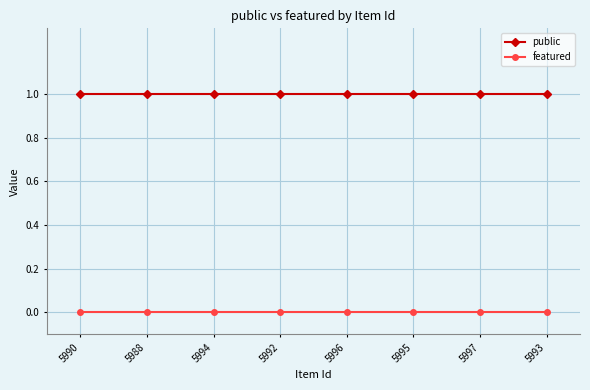

What is the approximate value of public at 5990?

1